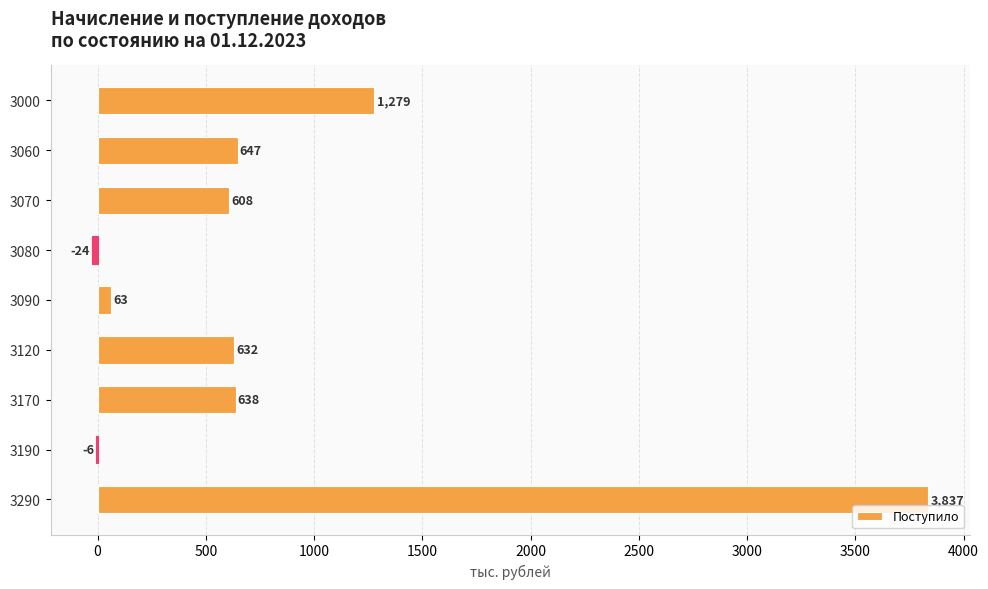

Reading bottom to top, list all the values displayed in this chart.

3290=3837	3190=-6	3170=638	3120=632	3090=63	3080=-24	3070=608	3060=647	3000=1279